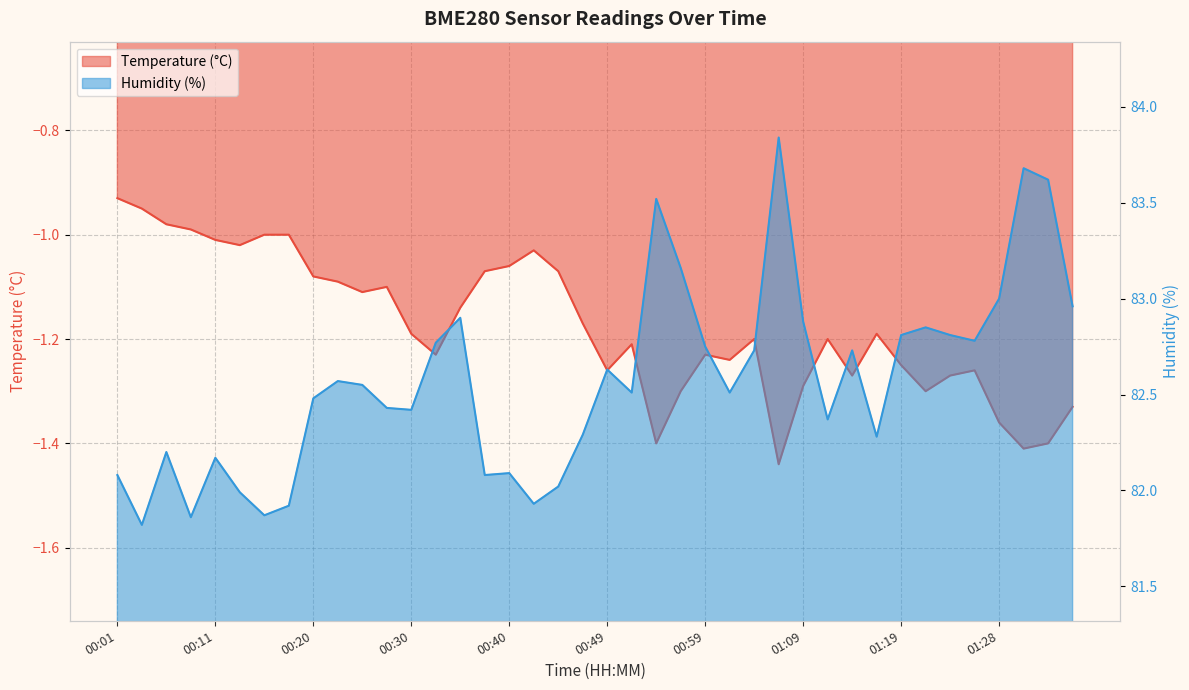

How many data points in Humidity (%) are less than 82?

6